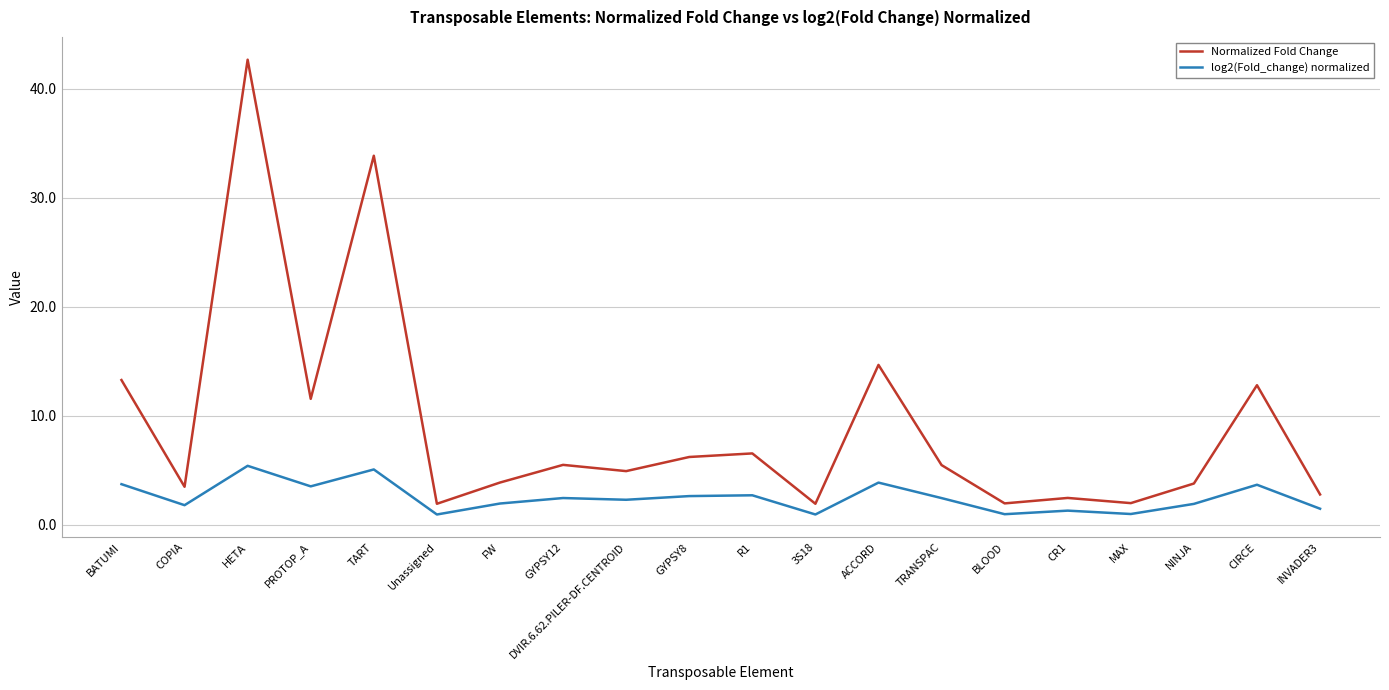

The Normalized Fold Change series shows 11.6 at PROTOP_A. True or false?

True